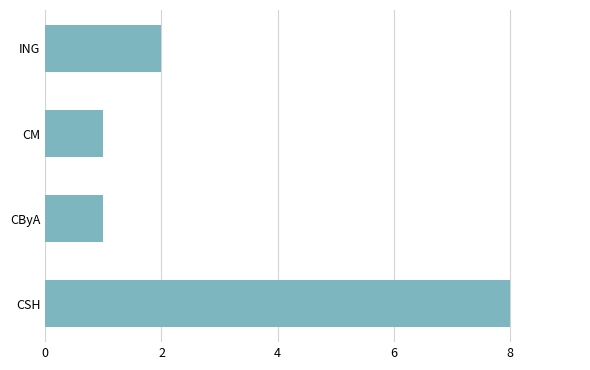

What is the sum of the values at CM and CSH?

9